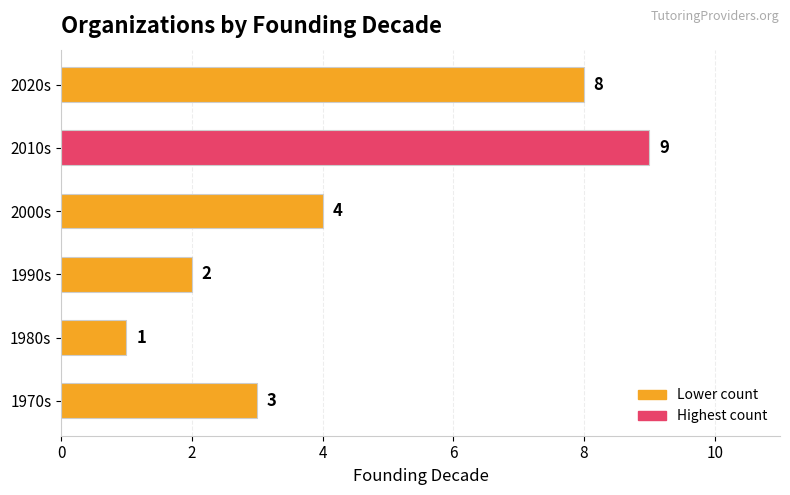

What is the minimum value shown in the chart?

1